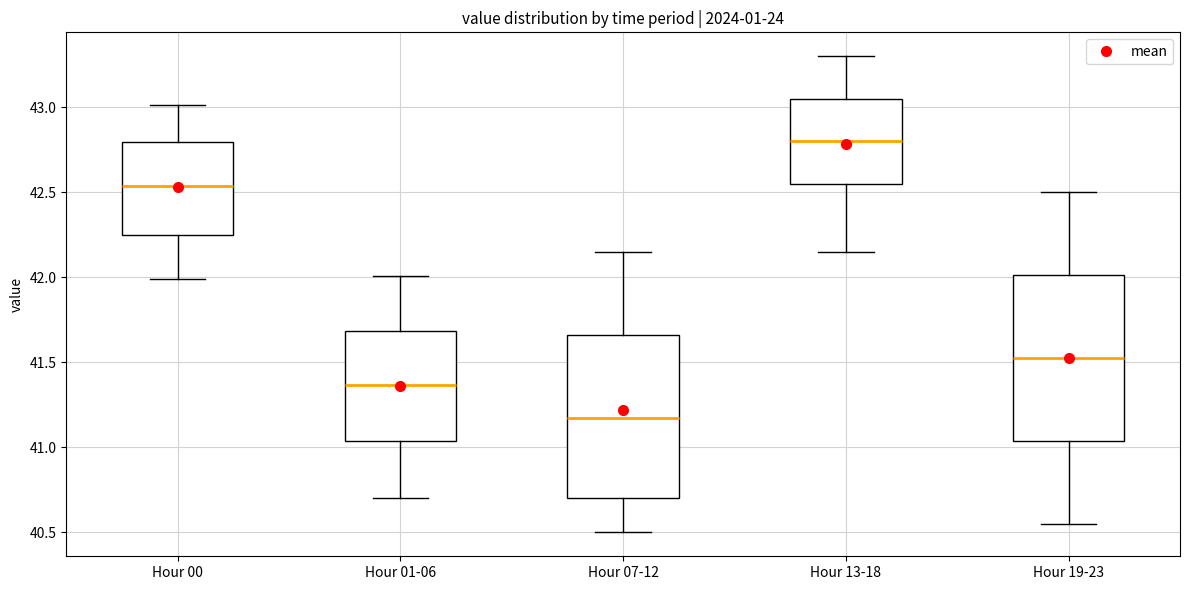

Which box has the lowest median line?

Hour 07-12